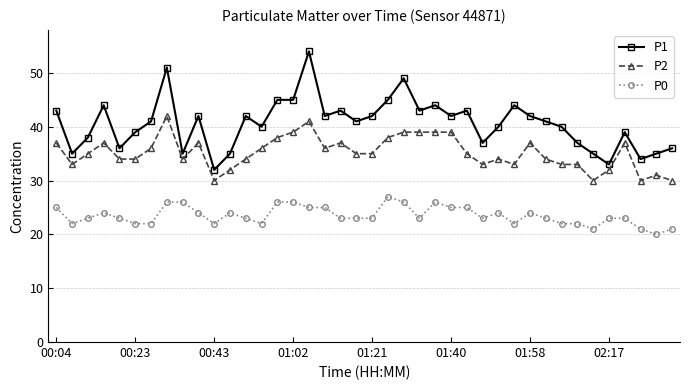

True or false: P0 and P2 cross at least once.

False